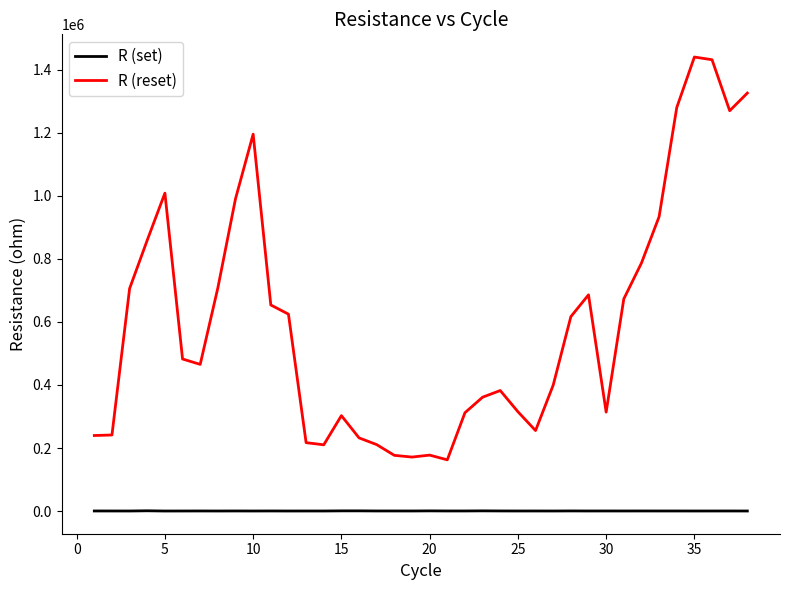

Which series has the widest spread of values?

R (reset)